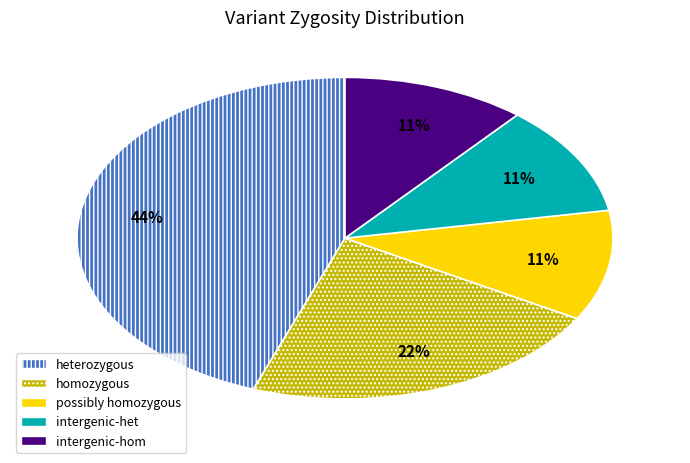

True or false: 1589615 accounts for 1% of the total.

False